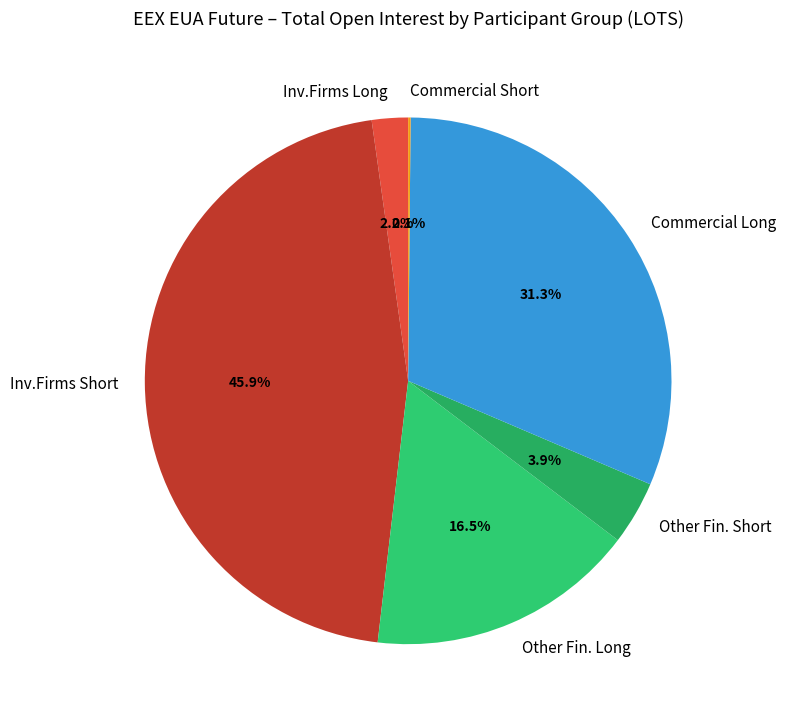

Which slice is the largest?

Inv.Firms Short